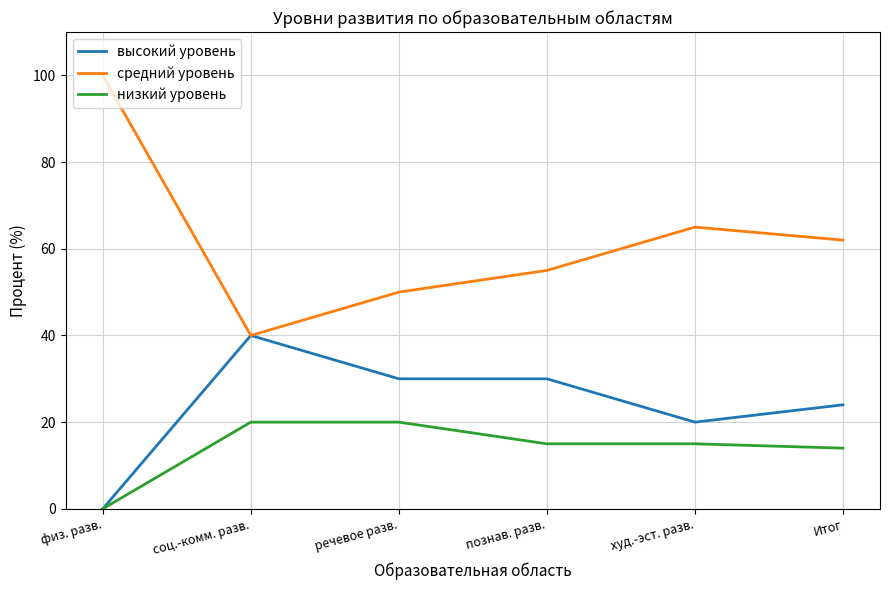

Is it true that высокий уровень equals 54 at соц.-комм. разв.?

False